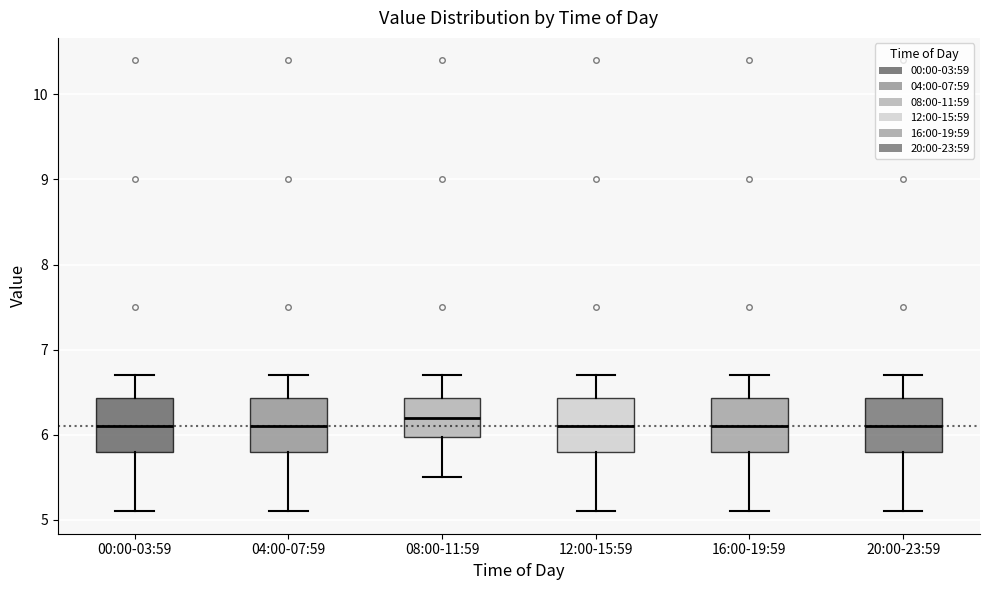

Where is the lower edge of the box for 16:00-19:59 on the y-axis? The values are not printed on the chart, so give them approximately, as read against the axis.

5.8